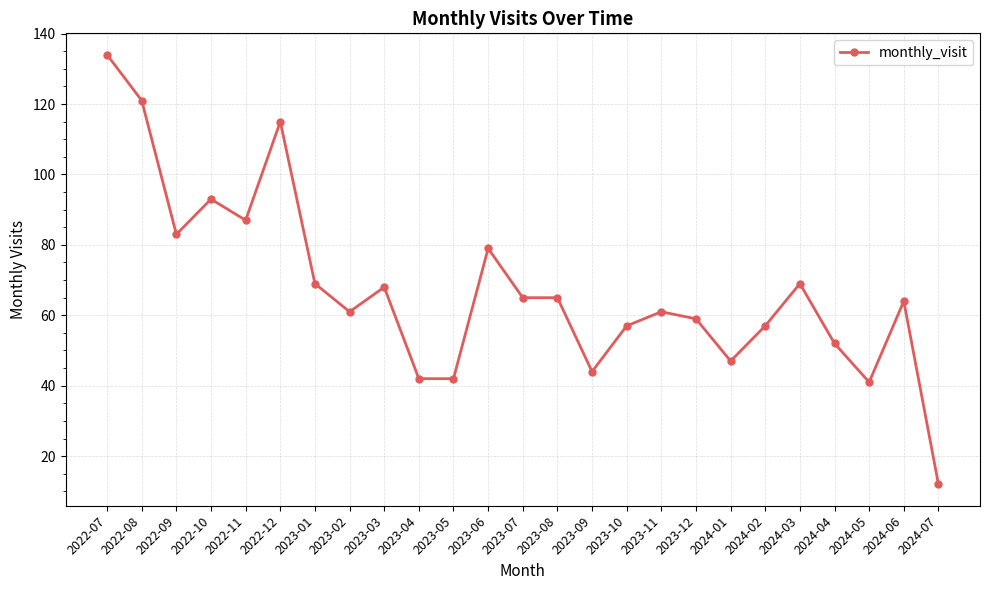

What is the value of the 20th point from the left?

57